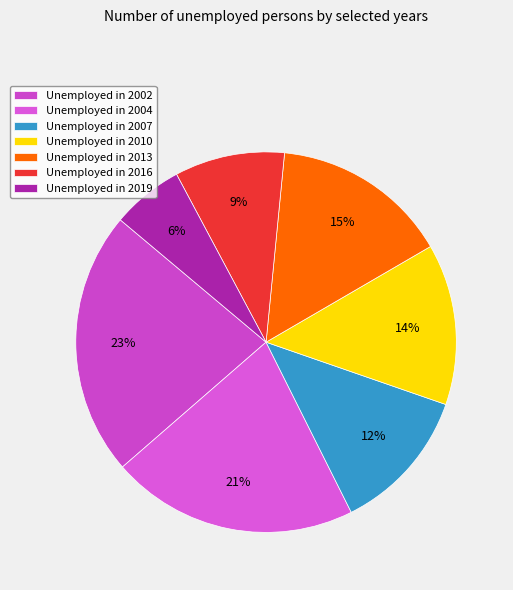

How many slices are in this pie chart?

7